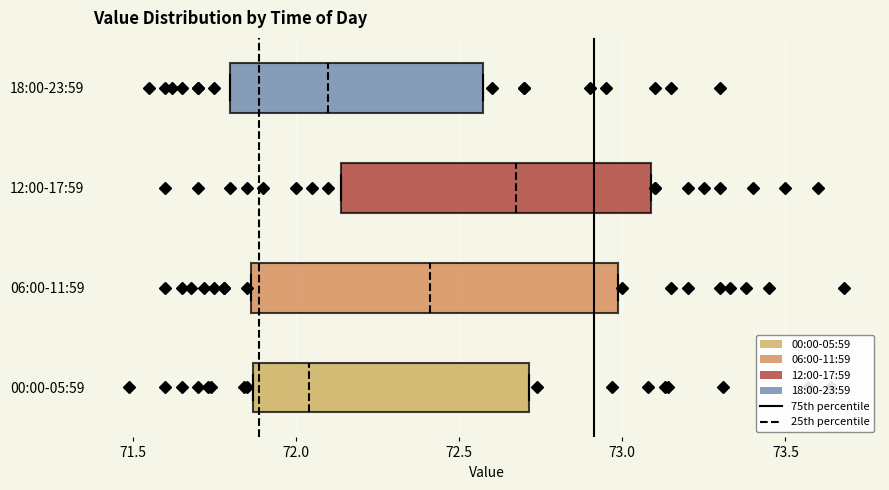

Where is the left edge of the box for 12:00-17:59 on the x-axis? The values are not printed on the chart, so give them approximately, as read against the axis.

72.15